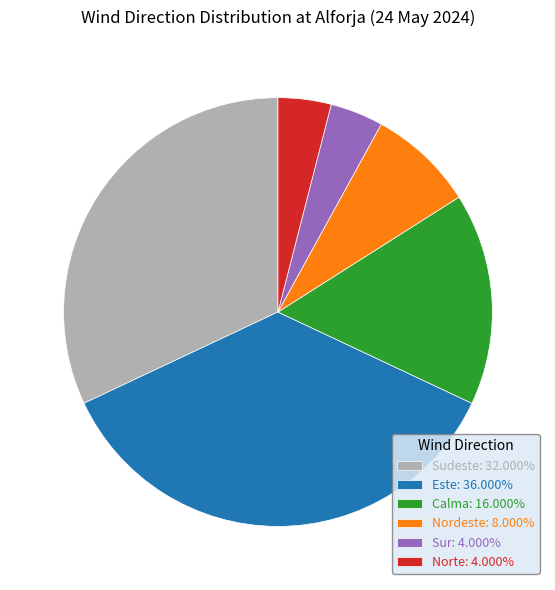

Is the sum of Calma: 16.000% and Sur: 4.000% greater than half?

No